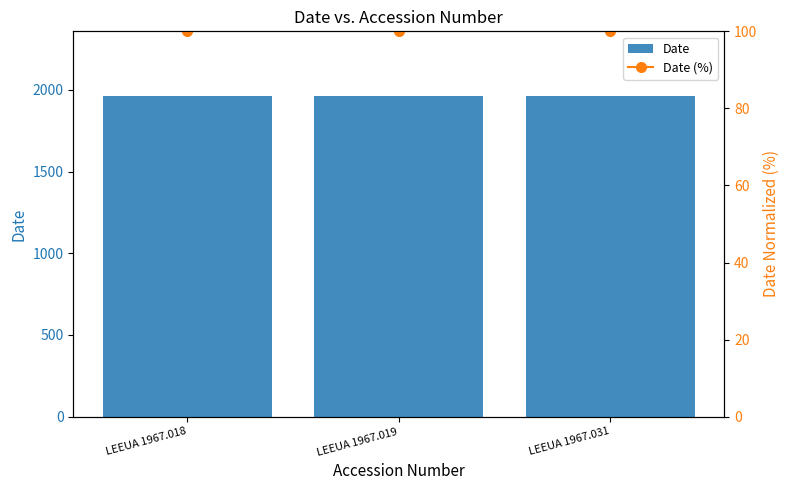

Reading left to right, transcribe all the data shown in this chart.

Date: LEEUA 1967.018=1966	LEEUA 1967.019=1966	LEEUA 1967.031=1966
Date (%): LEEUA 1967.018=100	LEEUA 1967.019=100	LEEUA 1967.031=100